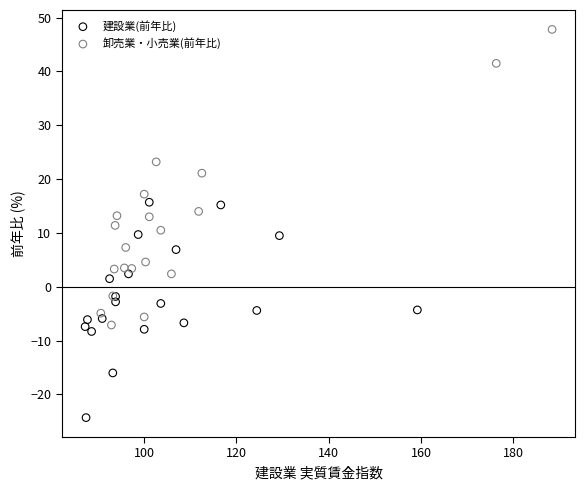

What are all the series names shown in the legend?

建設業(前年比), 卸売業・小売業(前年比)